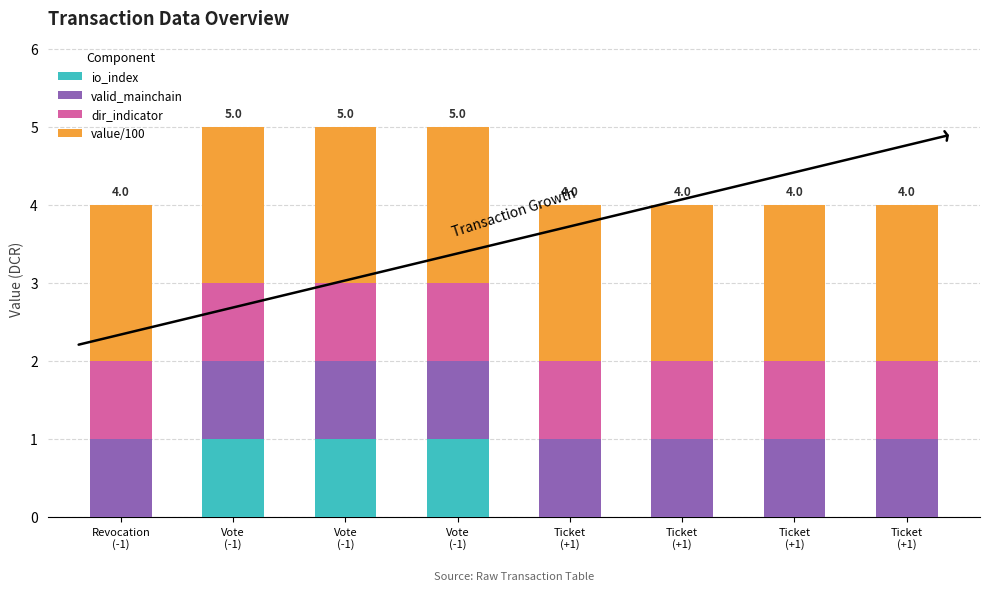

At which label is valid_mainchain closest to 1?

Revocation
(-1)